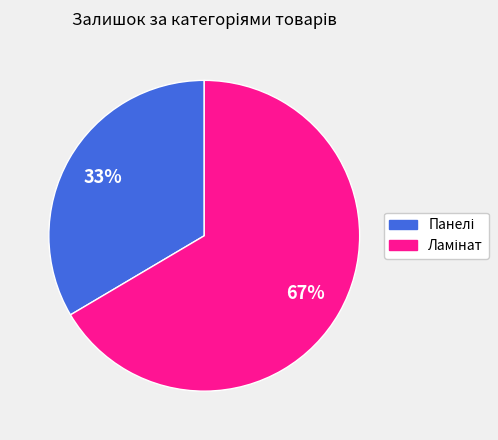

Does any single category account for the majority?

Yes